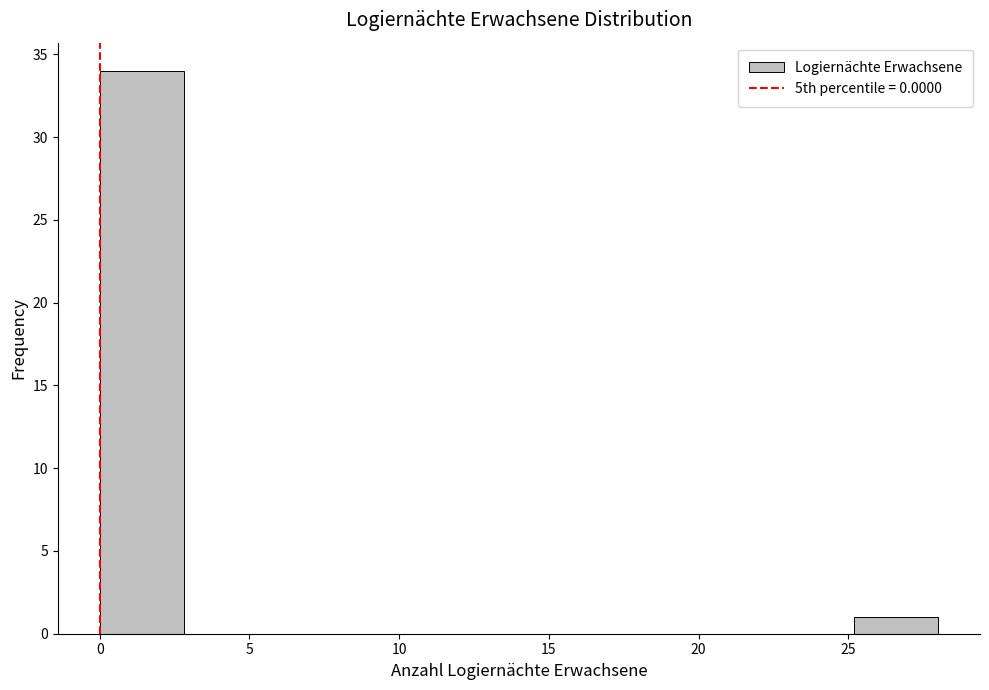

What is the height of the bar covering 25.2 to 28.0 on the x-axis? Neither the bar edges nor the heights are printed on the chart, so give them approximately, as read against the axes.

1